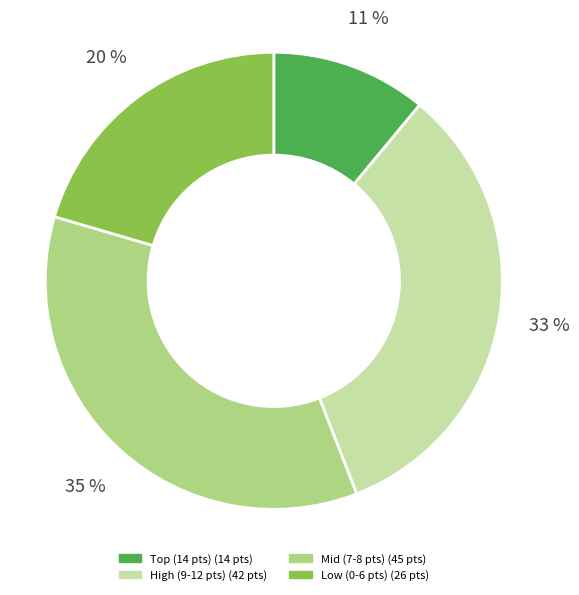

Is there a majority slice in this chart?

No